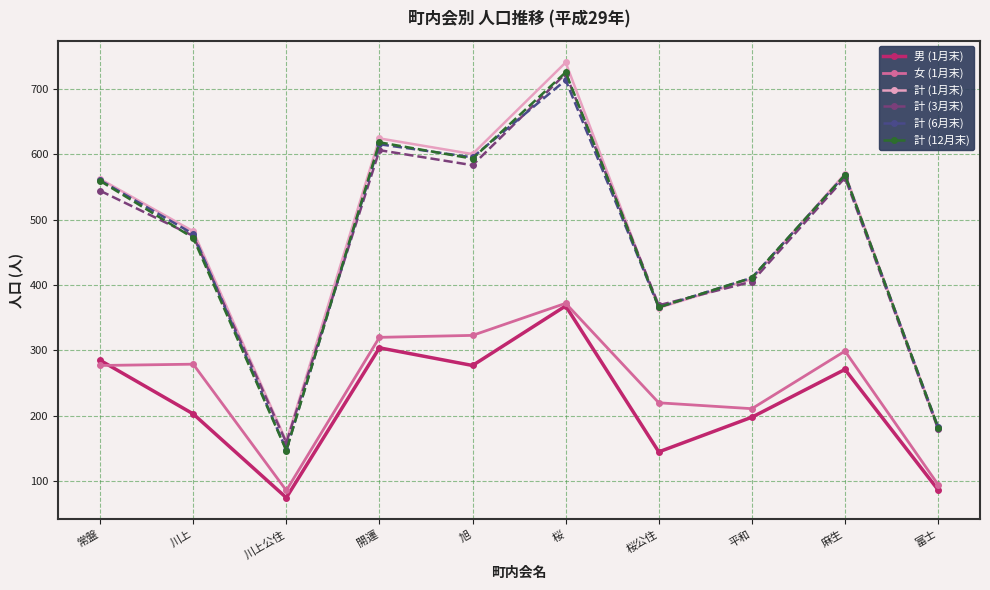

What is the maximum value shown in the chart?

740